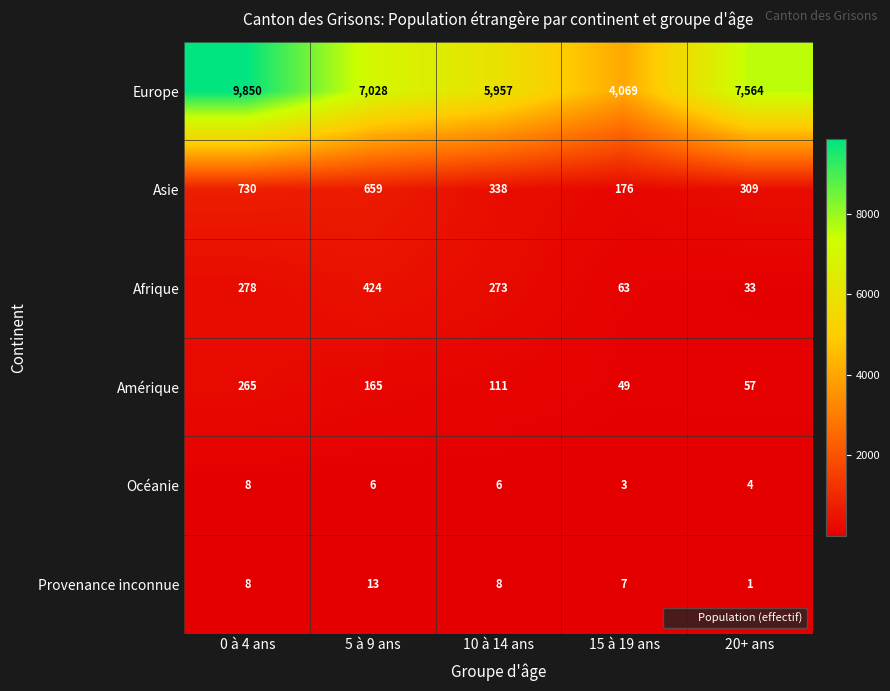

Reading left to right, transcribe all the data shown in this chart.

Europe: 0 à 4 ans=9850	5 à 9 ans=7028	10 à 14 ans=5957	15 à 19 ans=4069	20+ ans=7564
Asie: 0 à 4 ans=730	5 à 9 ans=659	10 à 14 ans=338	15 à 19 ans=176	20+ ans=309
Afrique: 0 à 4 ans=278	5 à 9 ans=424	10 à 14 ans=273	15 à 19 ans=63	20+ ans=33
Amérique: 0 à 4 ans=265	5 à 9 ans=165	10 à 14 ans=111	15 à 19 ans=49	20+ ans=57
Océanie: 0 à 4 ans=8	5 à 9 ans=6	10 à 14 ans=6	15 à 19 ans=3	20+ ans=4
Provenance inconnue: 0 à 4 ans=8	5 à 9 ans=13	10 à 14 ans=8	15 à 19 ans=7	20+ ans=1